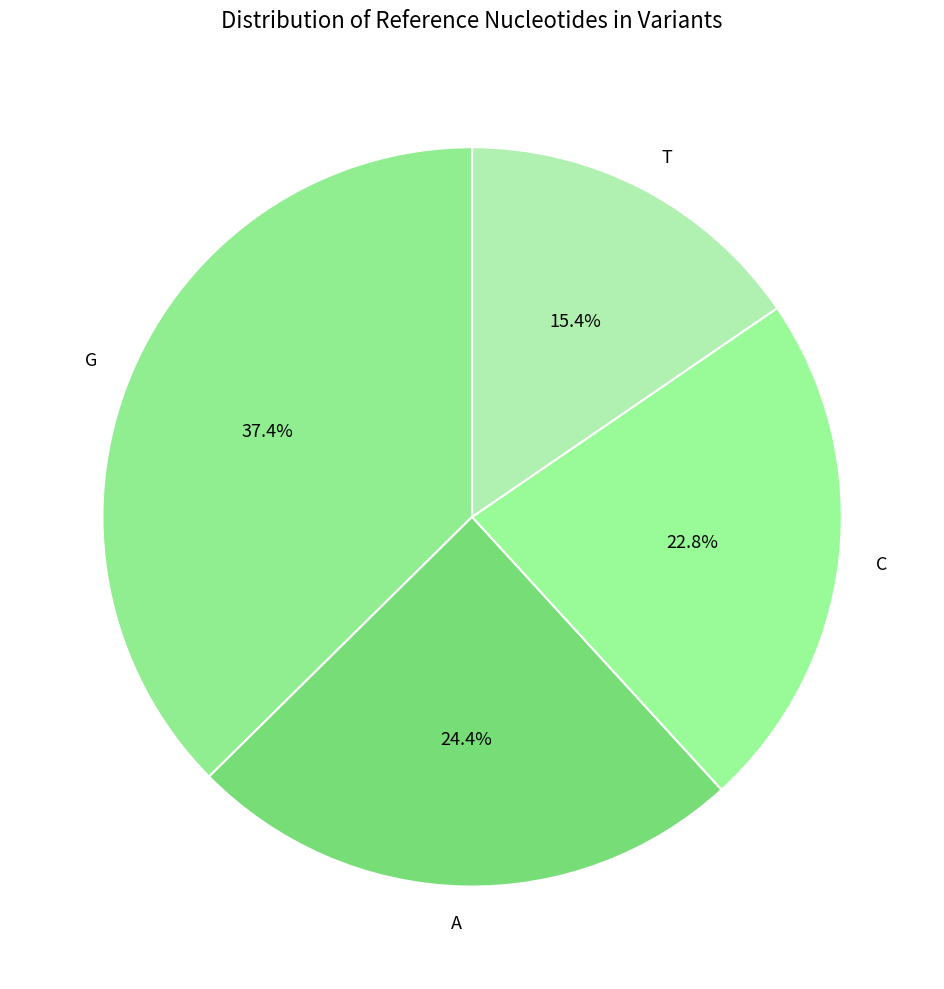

What is the smallest slice in the pie chart?

T